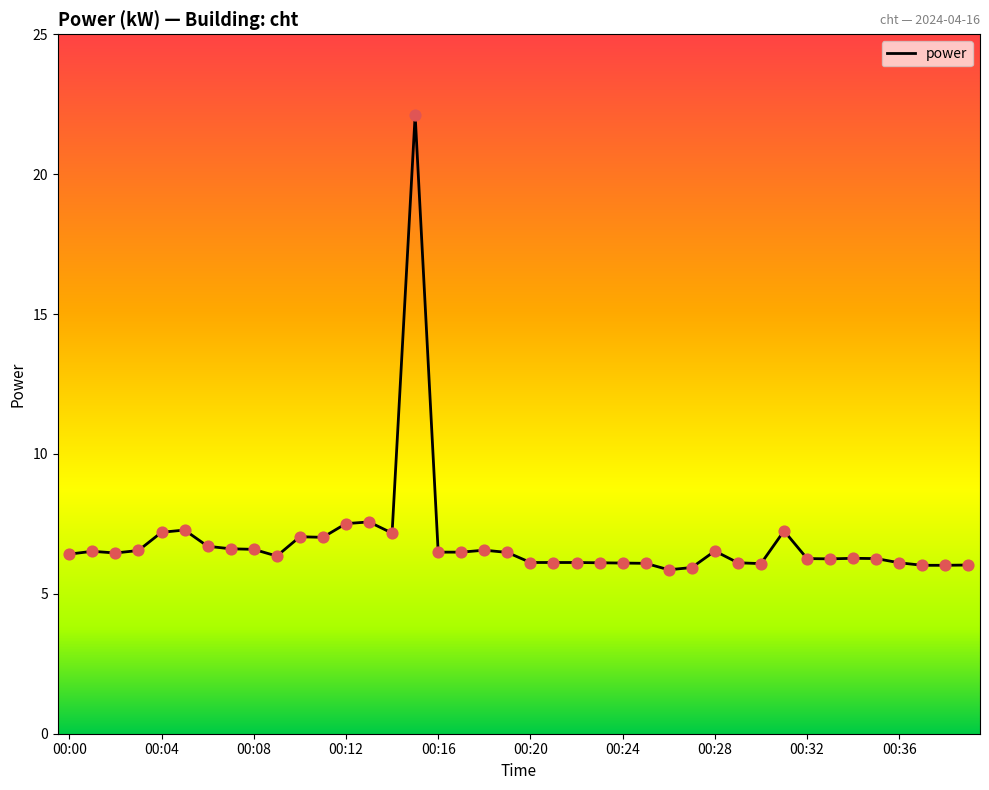

What is the maximum value shown in the chart?

22.1